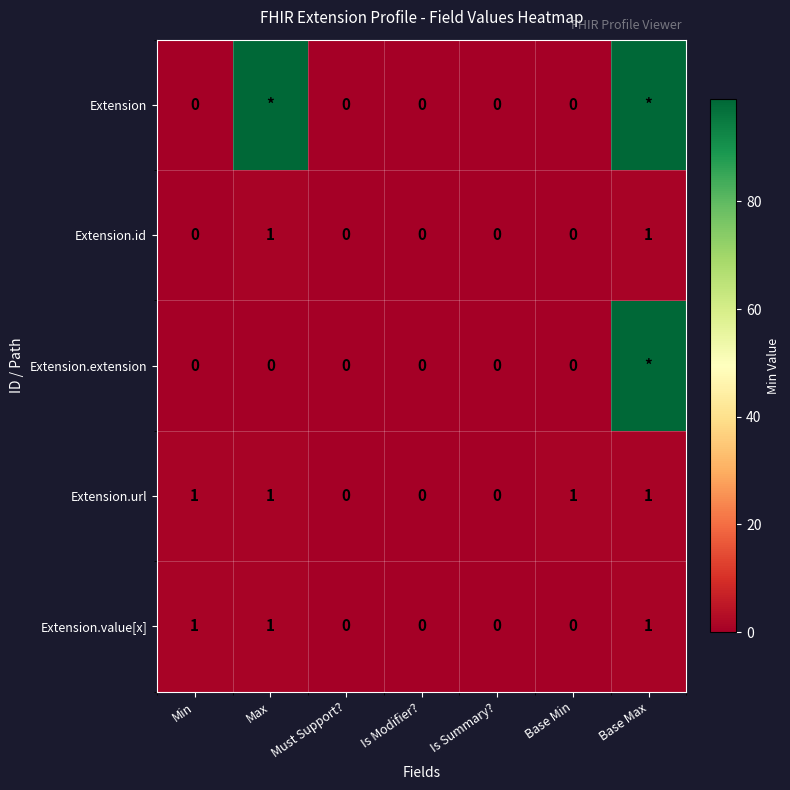

True or false: Extension.id has a value of 0 at Max.

False